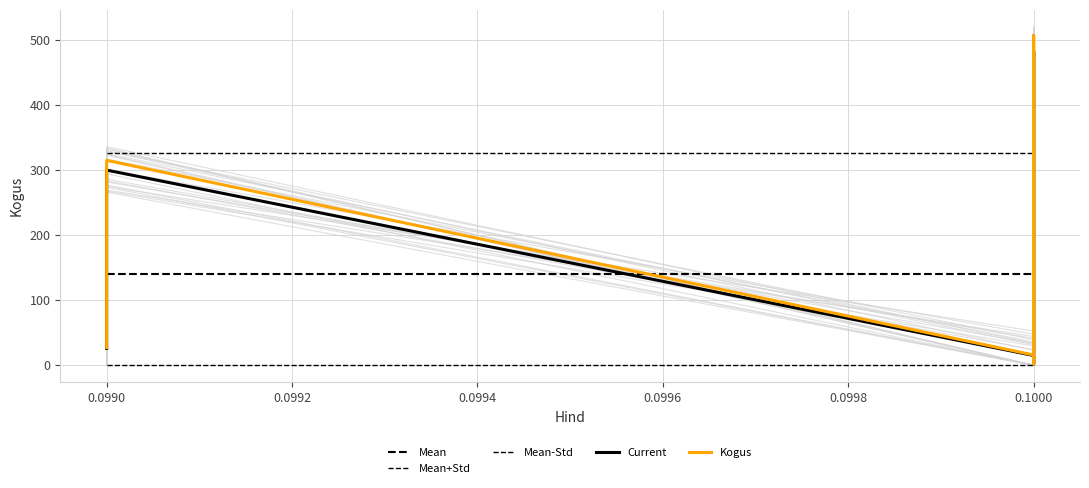

Which series changed the most between 0.0990 and 0.1000?

Kogus